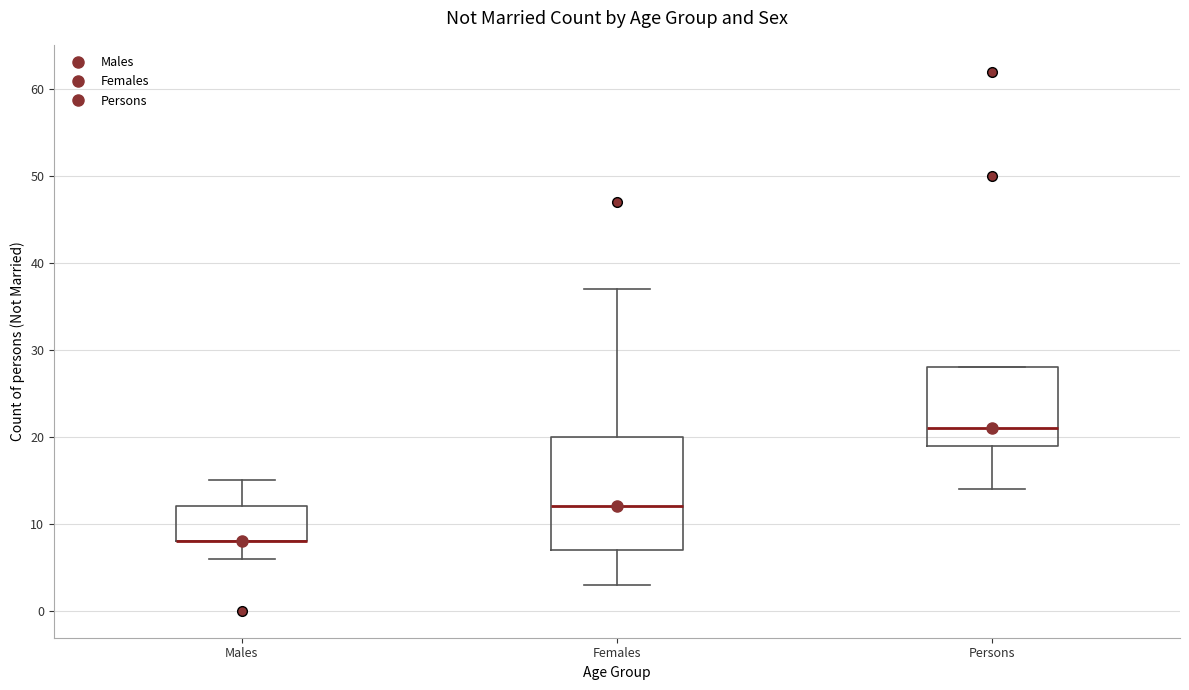

Reading left to right, transcribe this box plot: for each box, give where its median line is, the range the box spans, and where its two whiskers end, as read against the y-axis. The values are not printed on the chart, so give them approximately, as read against the axis.

Males: median 8 (drawn on the box's lower edge), box 8 to 12, whiskers 6 to 15
Females: median 12, box 7 to 20, whiskers 3 to 37
Persons: median 21, box 19 to 28, whiskers 14 to 28